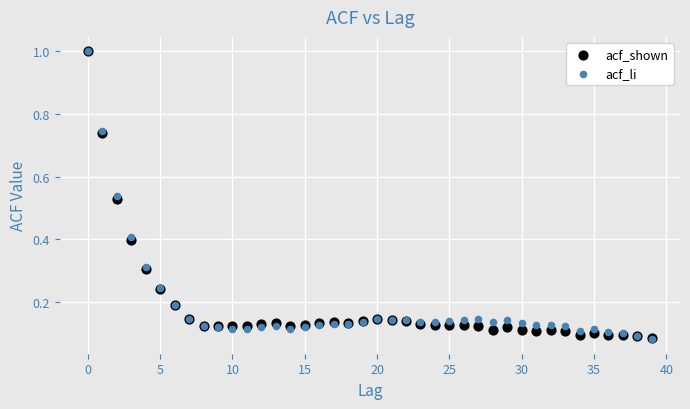

What are all the series names shown in the legend?

acf_shown, acf_li